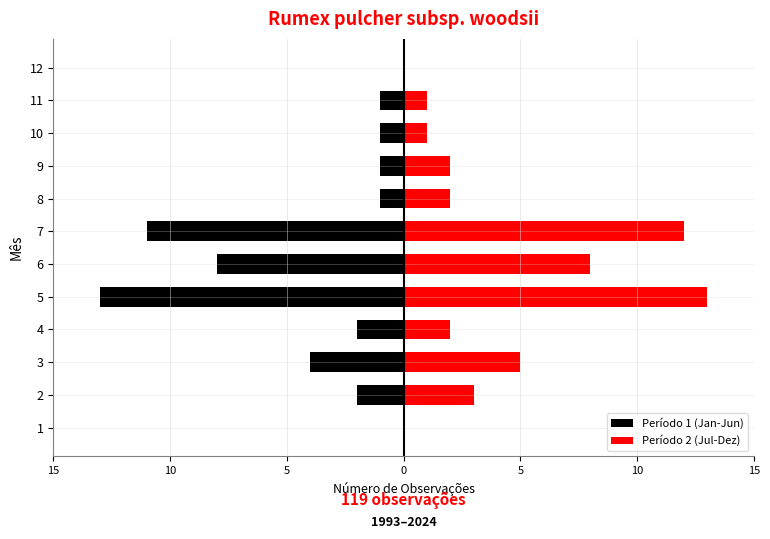

How many bars are there in total?

24